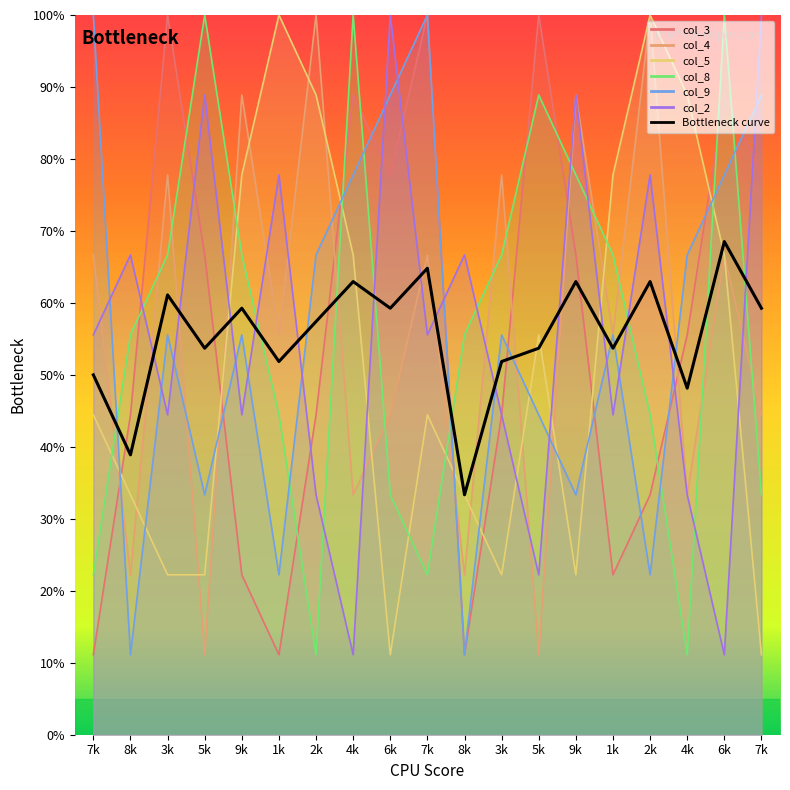

Which category has the highest value across all series?

6k